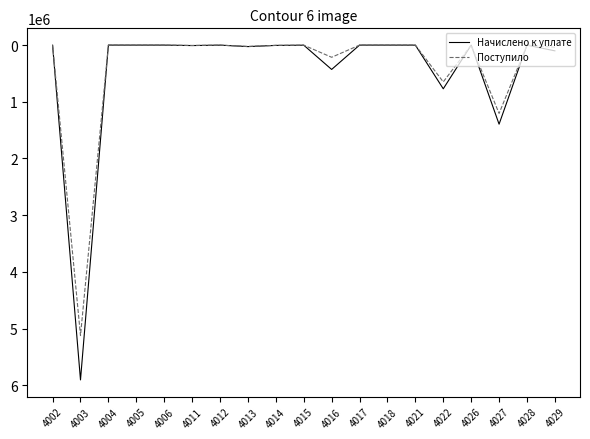

Which series has the widest spread of values?

Начислено к уплате